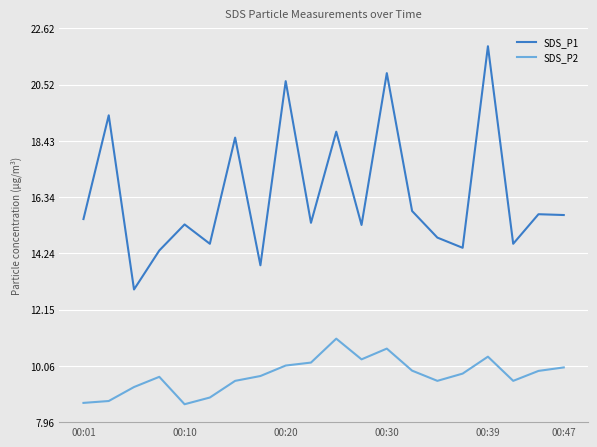

Which series has the largest total across all categories?

SDS_P1